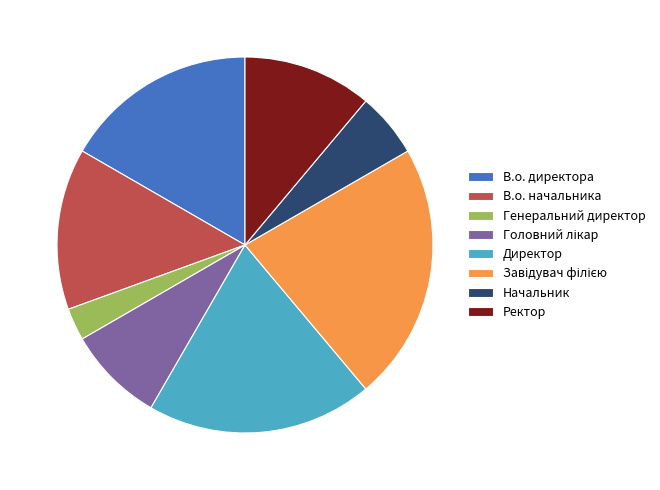

Combined, do Ректор and В.о. директора account for over 50%?

No